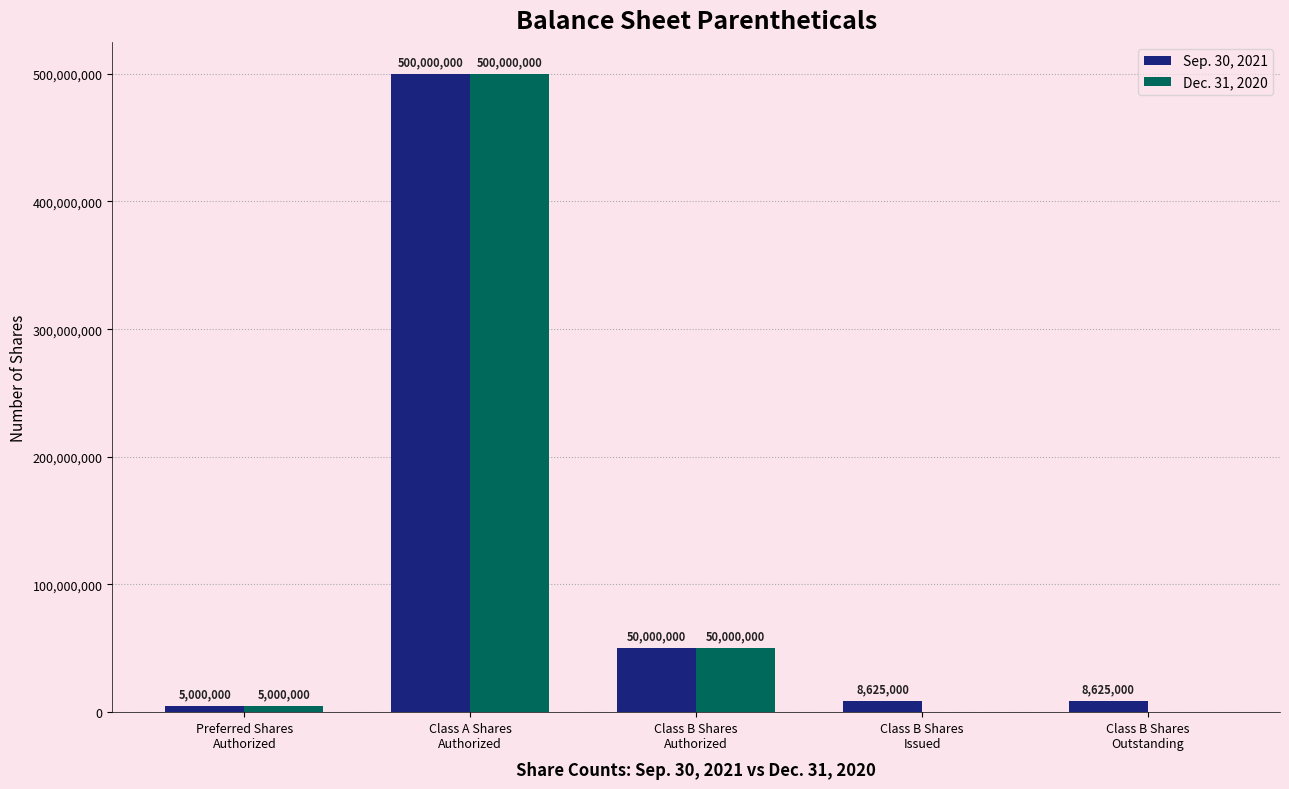

Reading left to right, what are all the values shown in this chart?

Sep. 30, 2021: 5000000	500000000	50000000	8625000	8625000
Dec. 31, 2020: 5000000	500000000	50000000	0	0